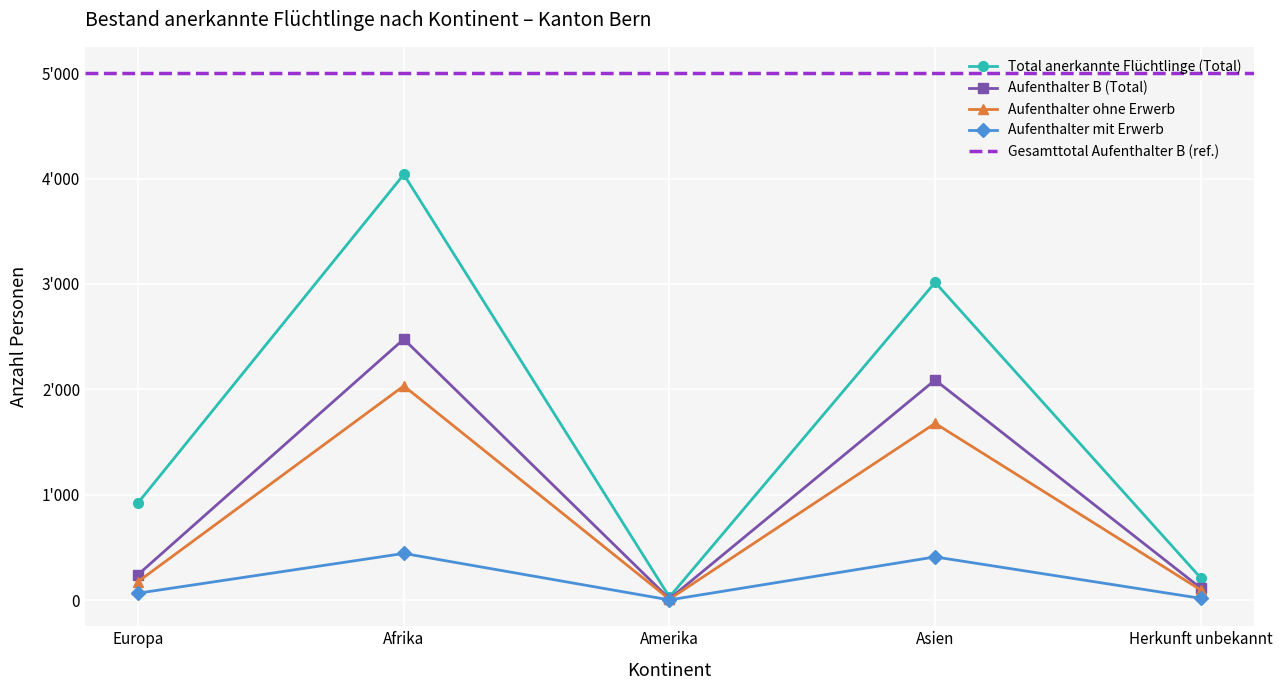

True or false: Aufenthalter B (Total) and Aufenthalter mit Erwerb intersect in this chart.

False